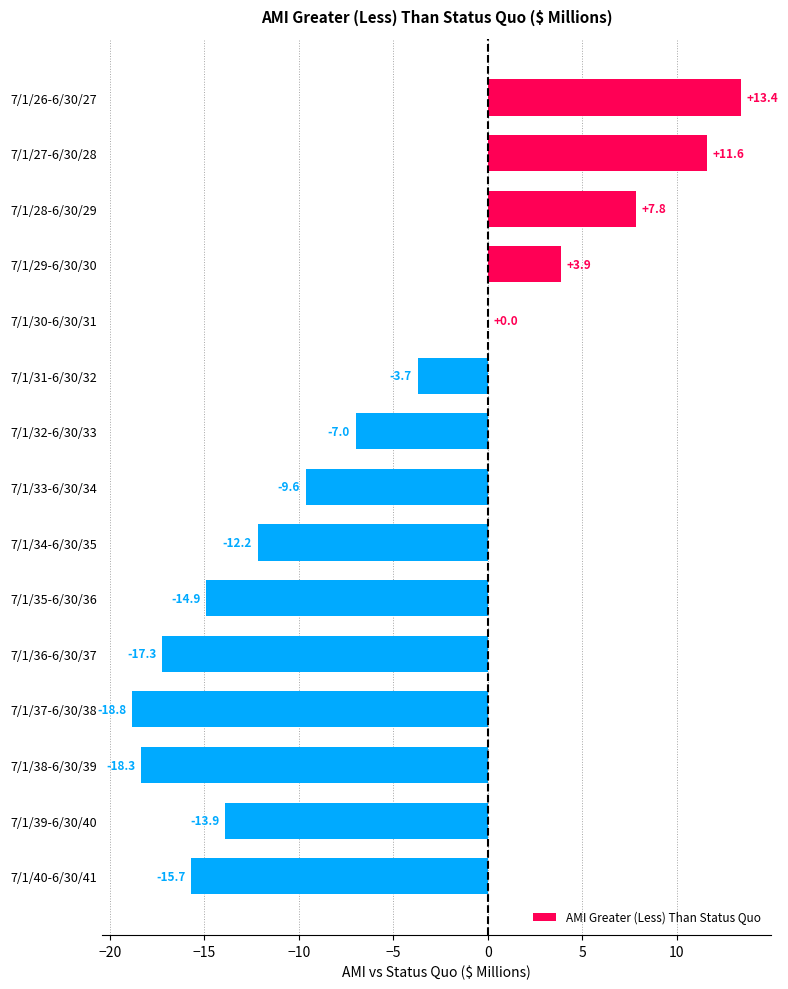

The value at 7/1/33-6/30/34 is -9.6. True or false?

True